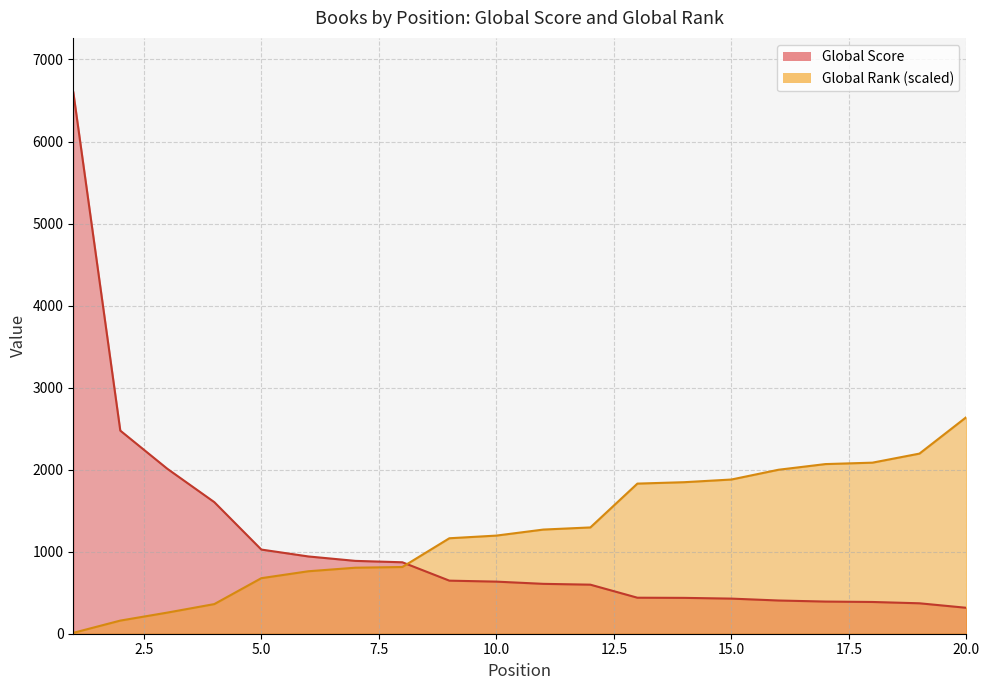

How many data points in Global Rank are above 1269?

10